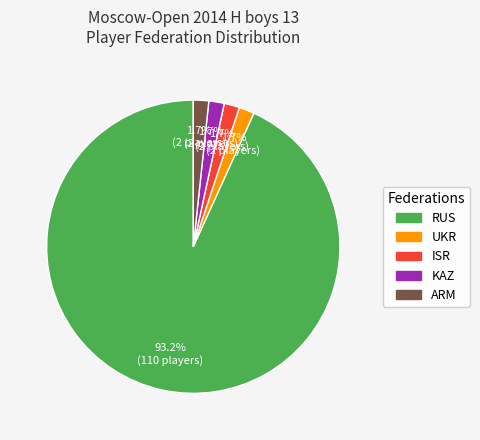

To the nearest percent, what is the average slice percentage?

20%